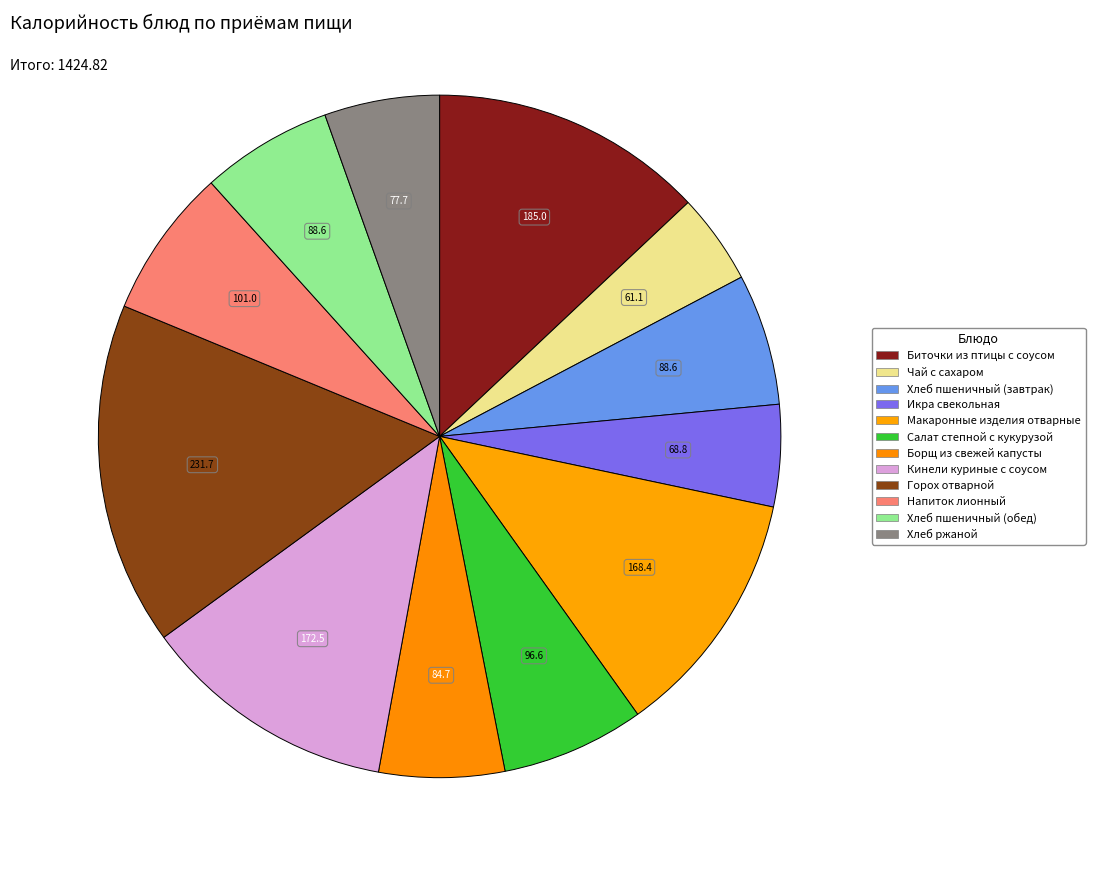

How many segments does this pie chart have?

12